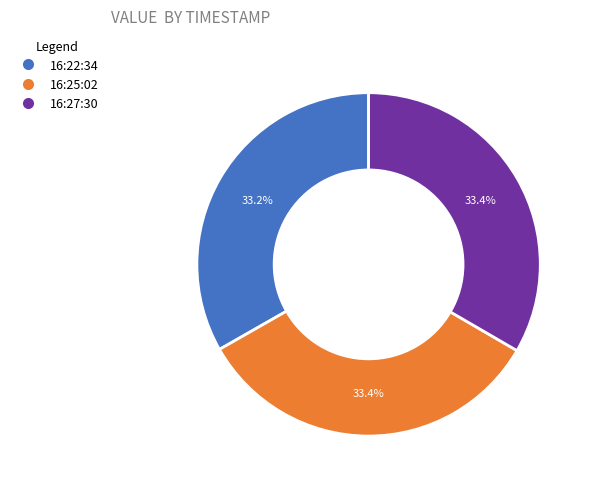

Count the number of slices in the pie.

3